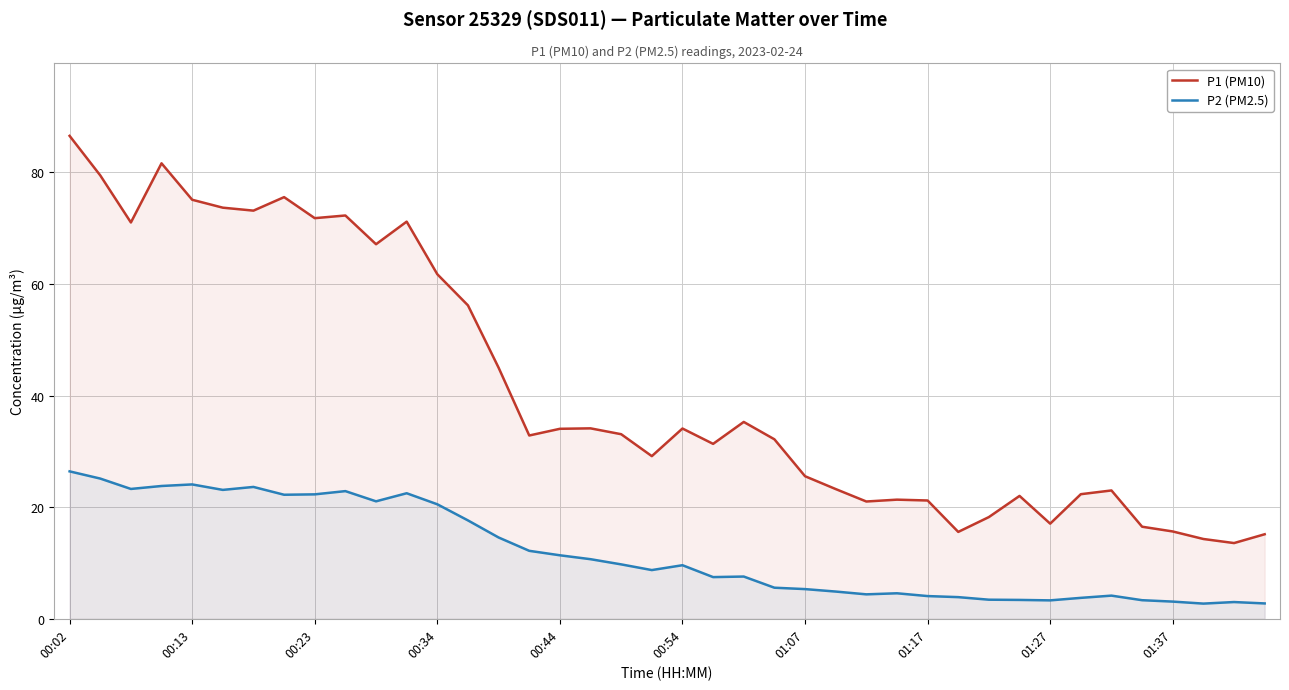

Reading left to right, what are all the values shown in this chart?

P1 (PM10): 86.5	79.5	71.0	81.6	75.1	73.7	73.2	75.6	71.8	72.3	67.1	71.2	61.8	56.2	45.0	32.9	34.0	34.1	33.1	29.1	34.1	31.4	35.3	32.2	25.6	23.2	21.0	21.4	21.2	15.6	18.2	22.0	17.1	22.3	23.0	16.5	15.7	14.3	13.6	15.2
P2 (PM2.5): 26.4	25.1	23.3	23.8	24.1	23.1	23.6	22.2	22.3	22.9	21.1	22.5	20.5	17.6	14.6	12.2	11.4	10.7	9.8	8.7	9.6	7.5	7.6	5.6	5.3	4.9	4.4	4.6	4.1	3.9	3.4	3.4	3.3	3.8	4.2	3.3	3.1	2.7	3.0	2.8